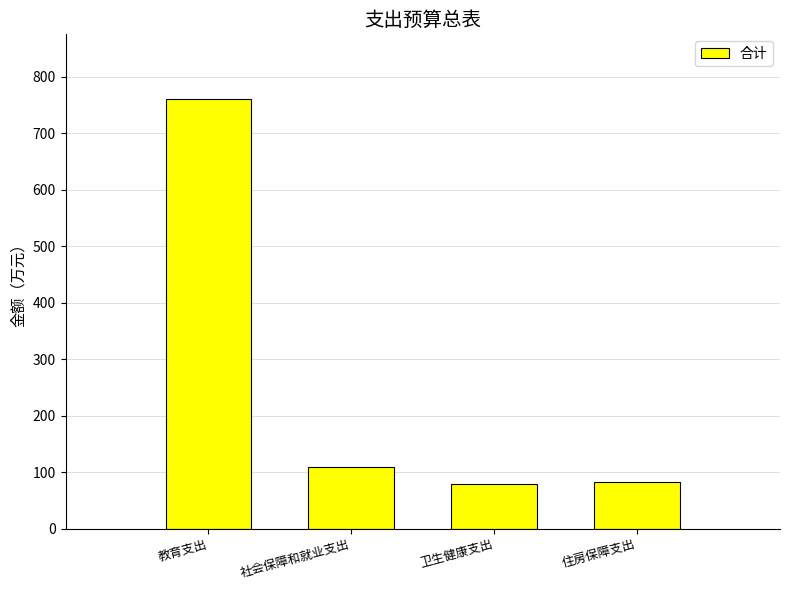

Are the bars grouped side by side (vs. stacked)?

No